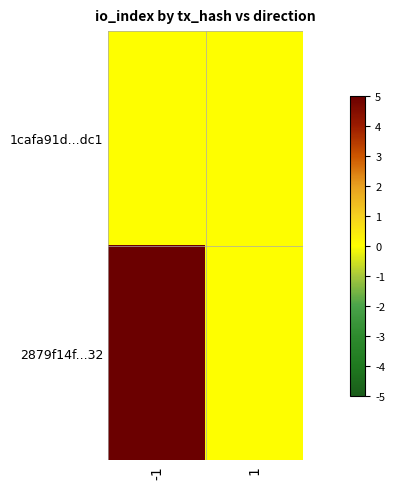

What is the greatest value displayed?

15